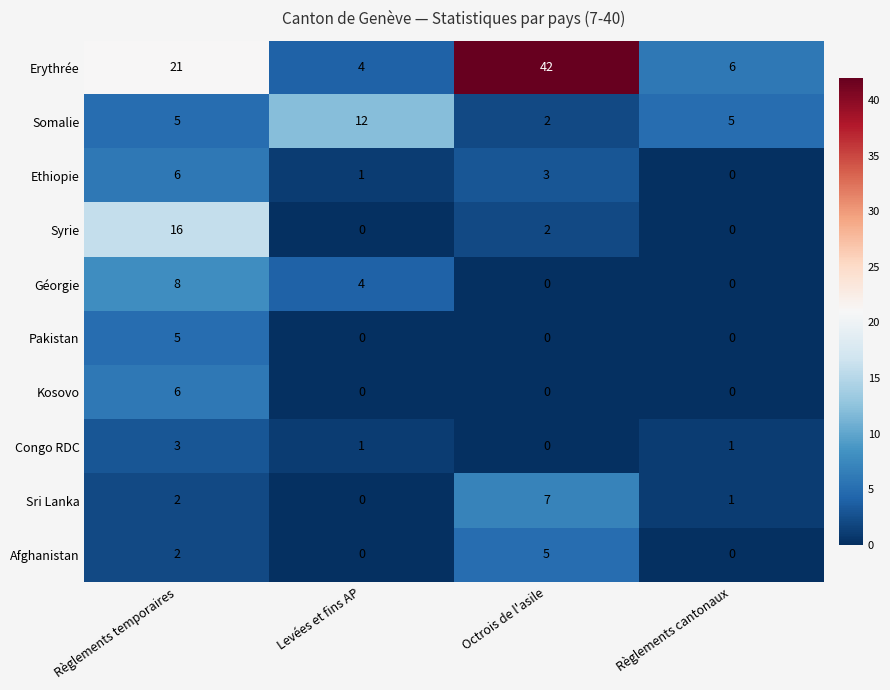

Between Règlements temporaires and Règlements cantonaux, which series saw the biggest shift?

Syrie